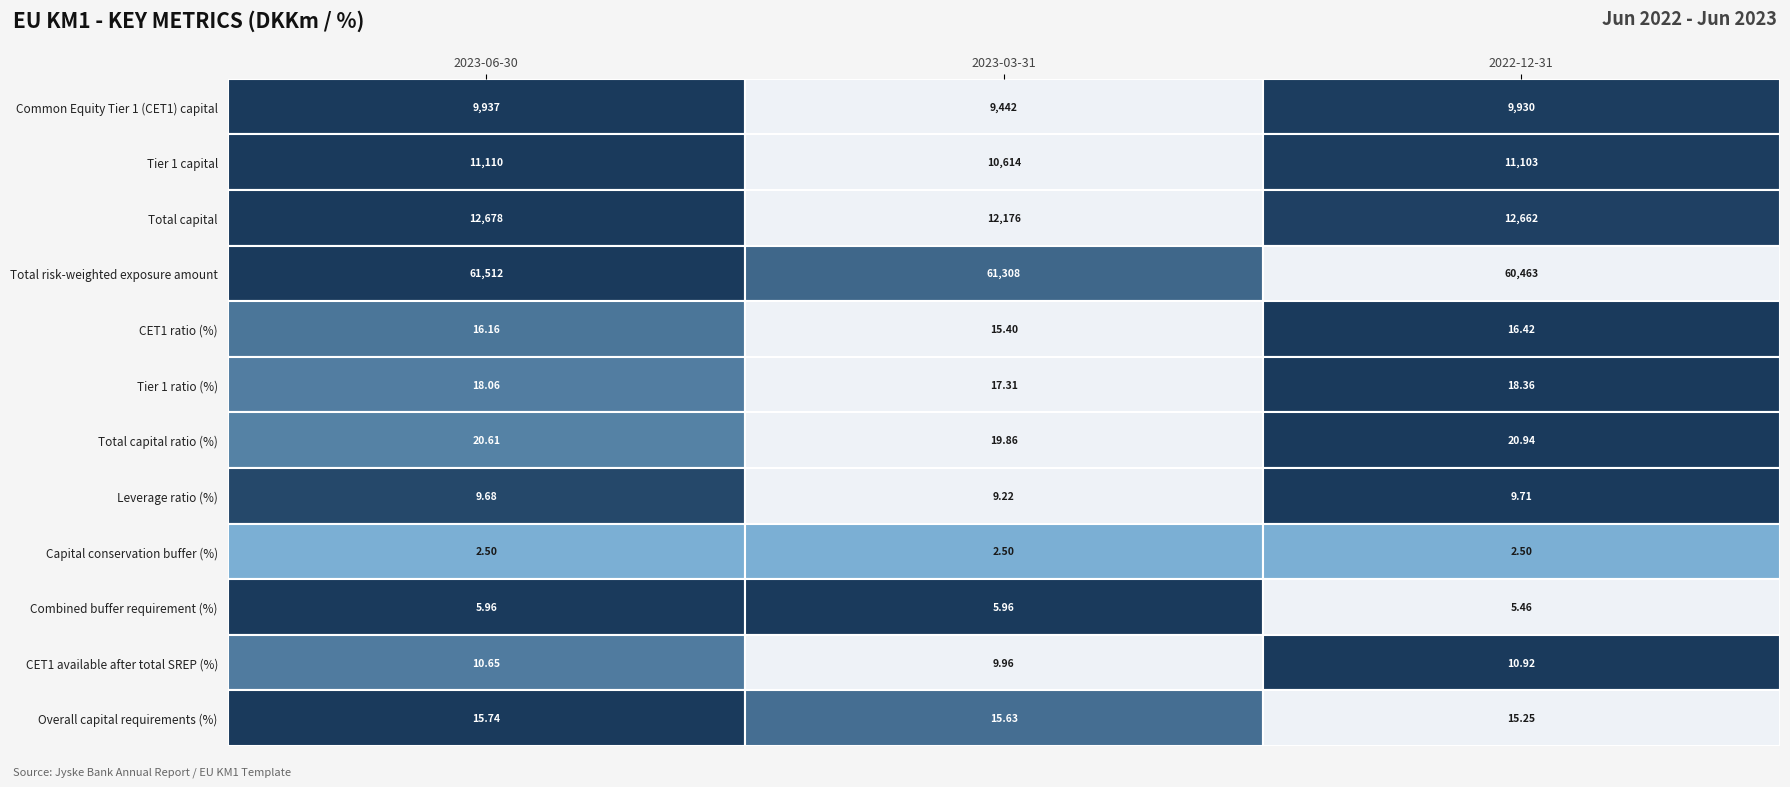

Rank the categories by Tier 1 capital value from highest to lowest.

2023-06-30, 2022-12-31, 2023-03-31